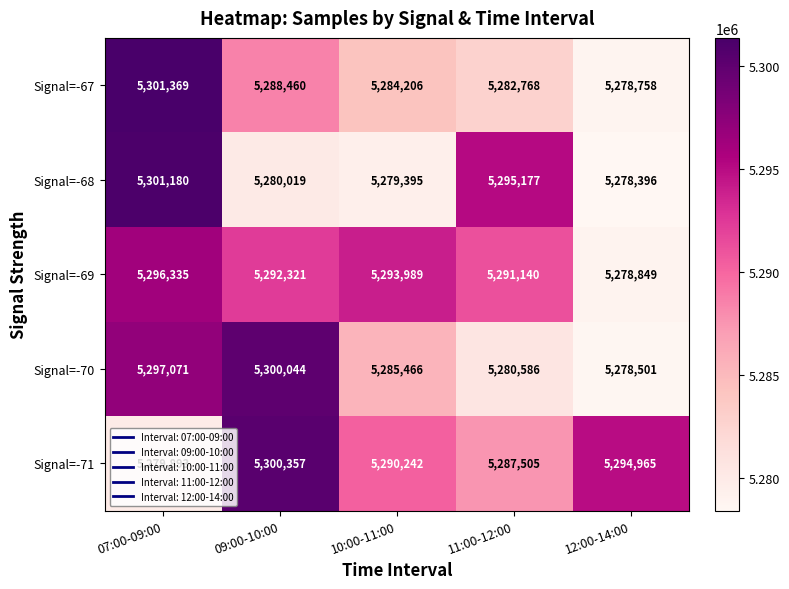

Count the number of categories in the chart.

5